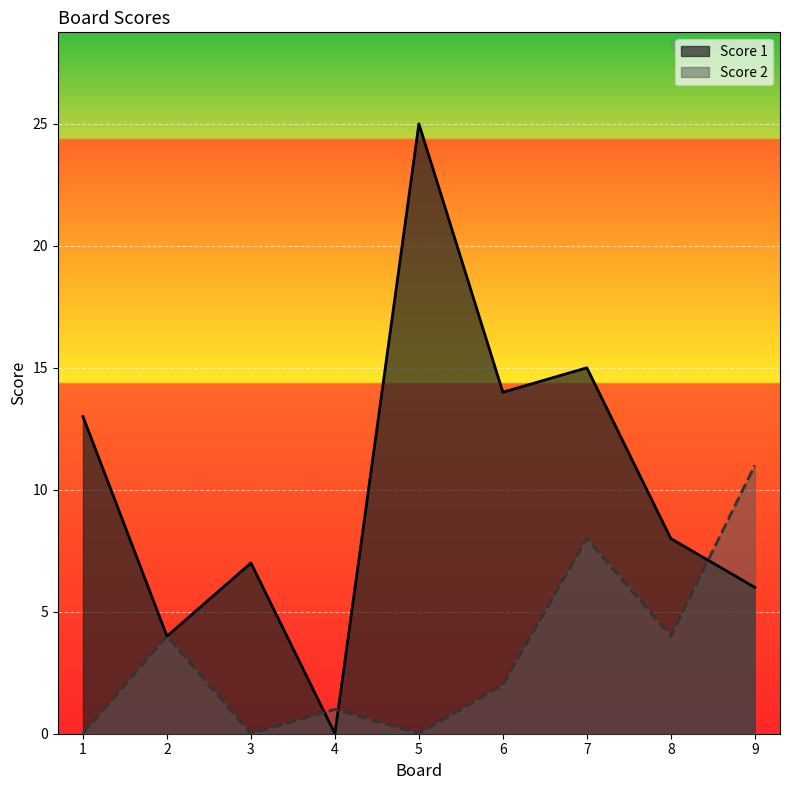

Which series changed the most between 3 and 7?

Score 1